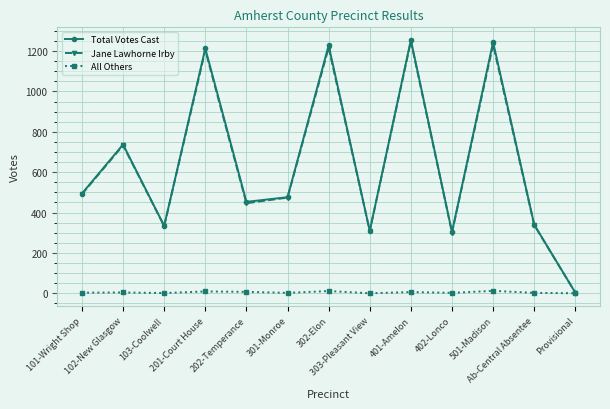

At how many categories does at least one series exceed 168?

12